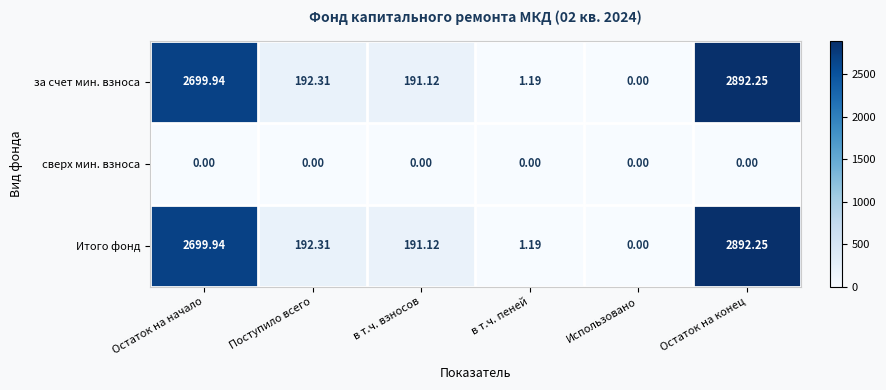

At which label is за счет мин. взноса closest to 1446?

Поступило всего